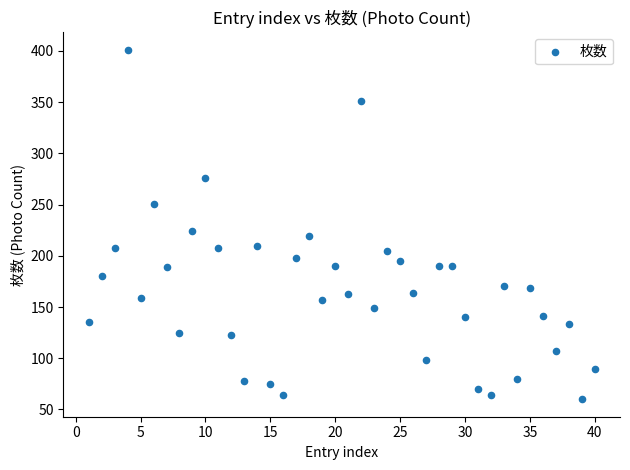

What Y value in the scatter plot is closest to 230?

224